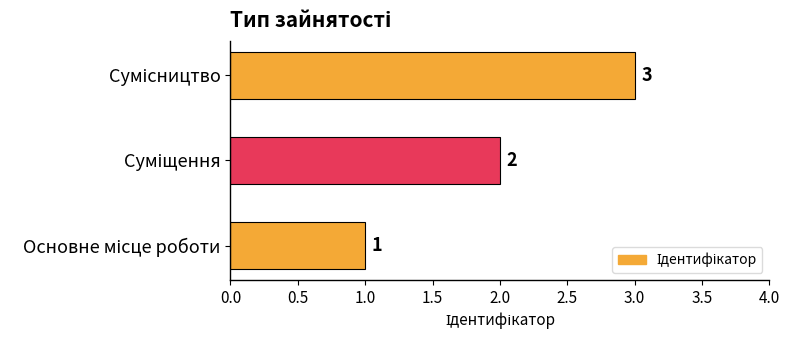

What is the sum of all values?

6